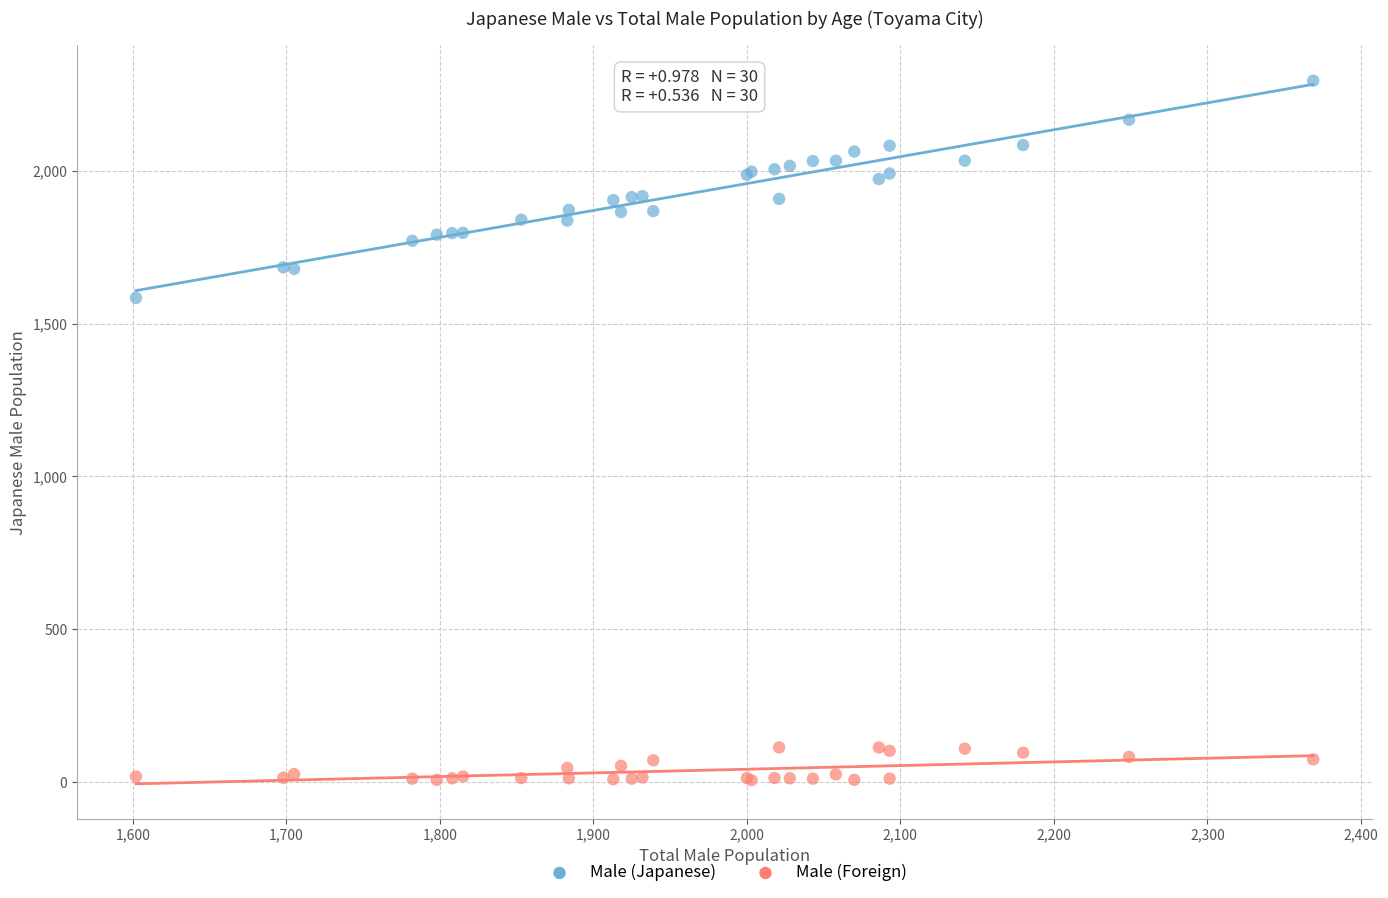

What are all the series names shown in the legend?

Male (Japanese), Male (Foreign)